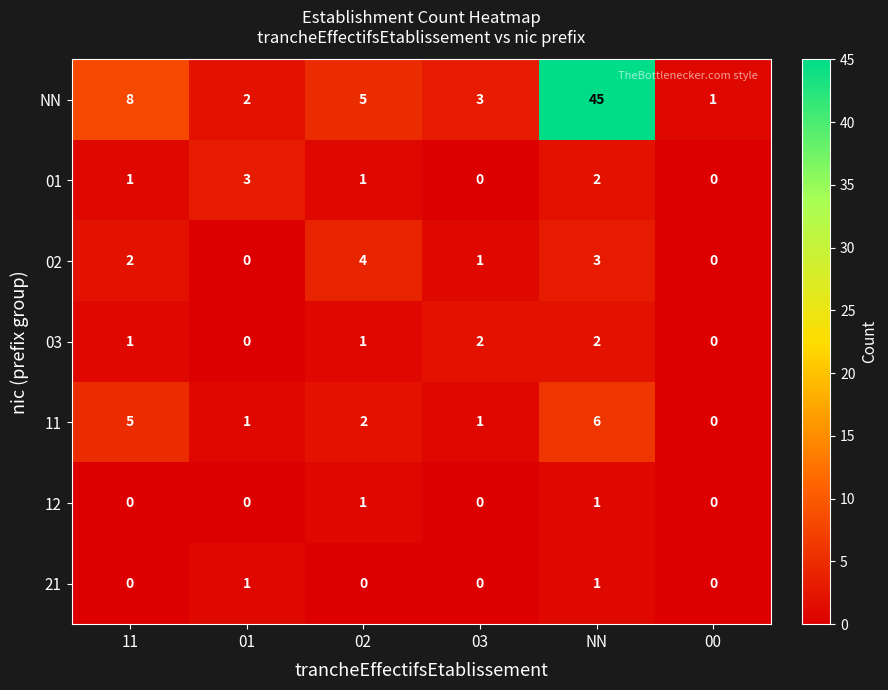

List the labels in order of NN value, largest first.

NN, 11, 02, 03, 01, 00